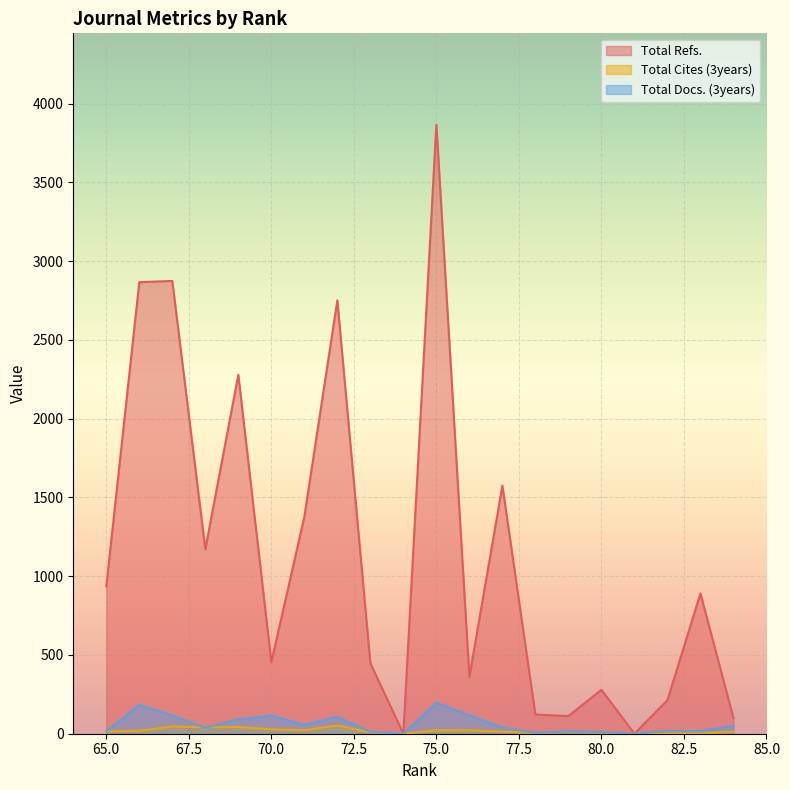

True or false: Total Docs. (3years) and Total Cites (3years) cross at least once.

True